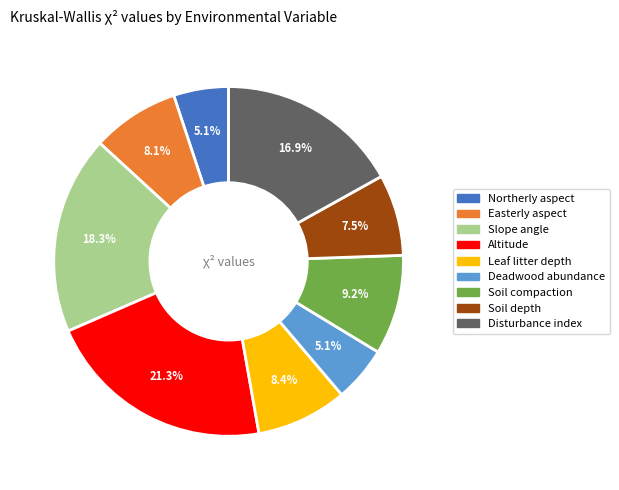

The Disturbance index slice represents 11% of the pie. True or false?

False